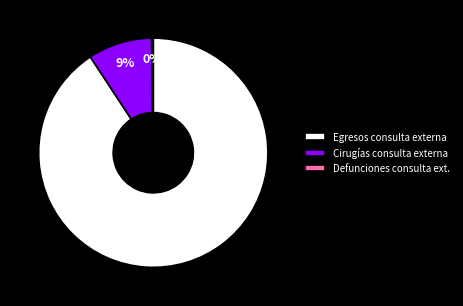

True or false: Cirugías consulta externa accounts for 9% of the total.

True